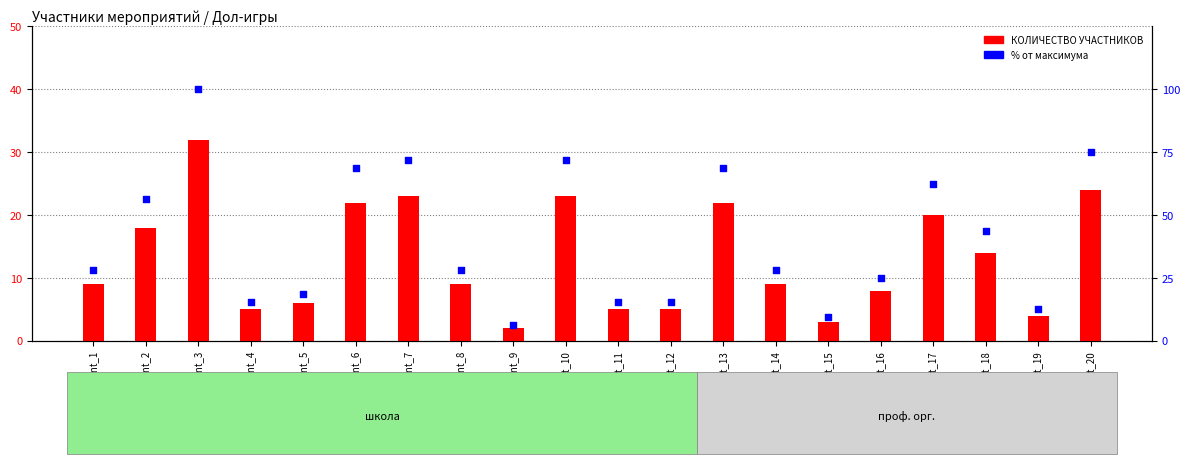

Which series has the largest Y range (max minus min)?

% от максимума